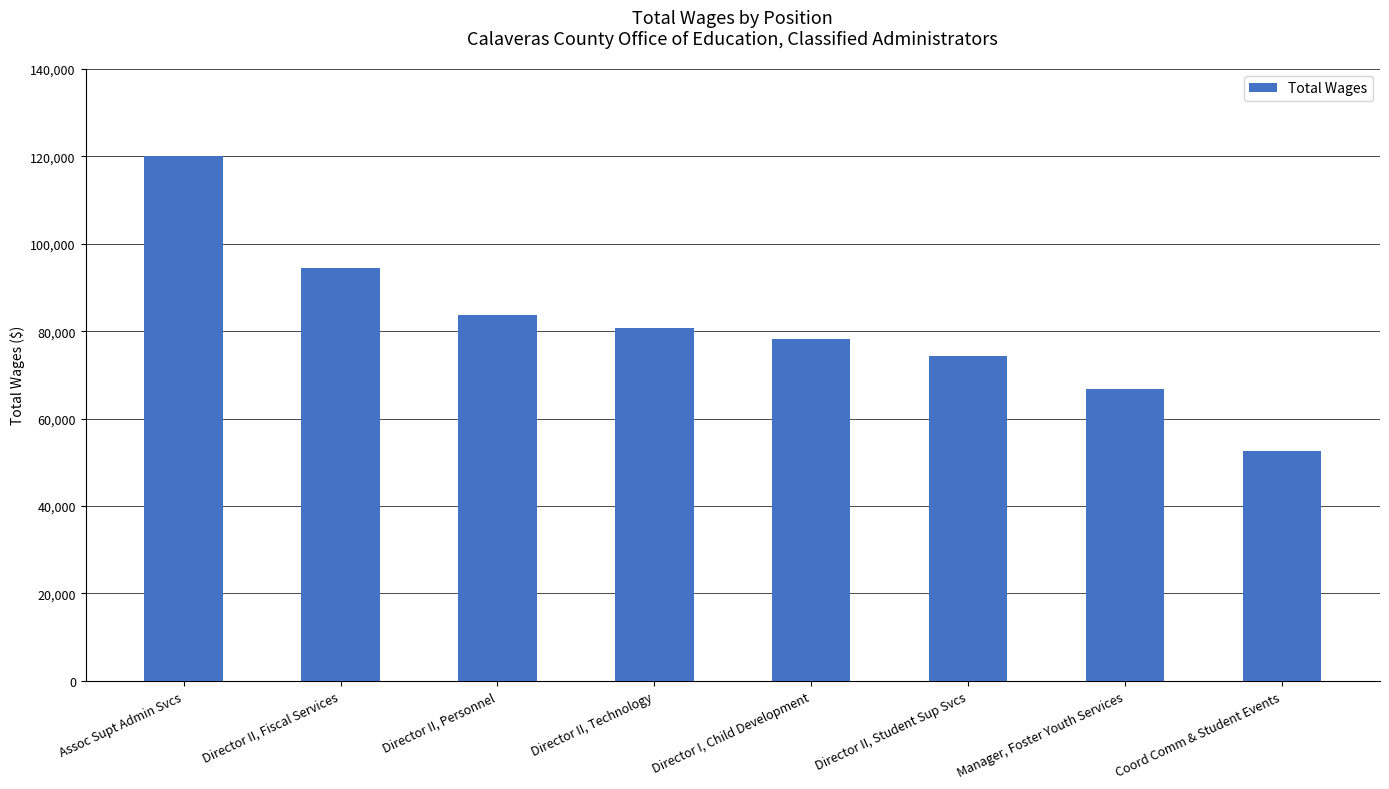

What position from the left is Director II, Technology?

4